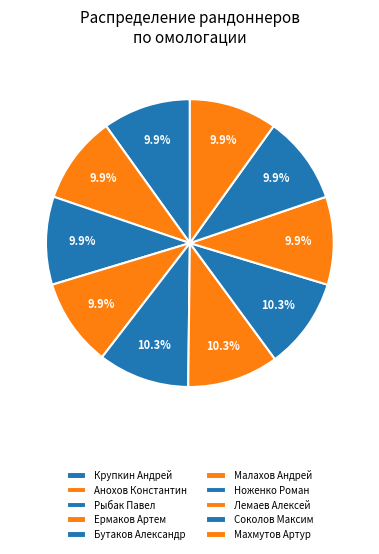

Is it true that Анохов Константин is 19% of the pie?

False